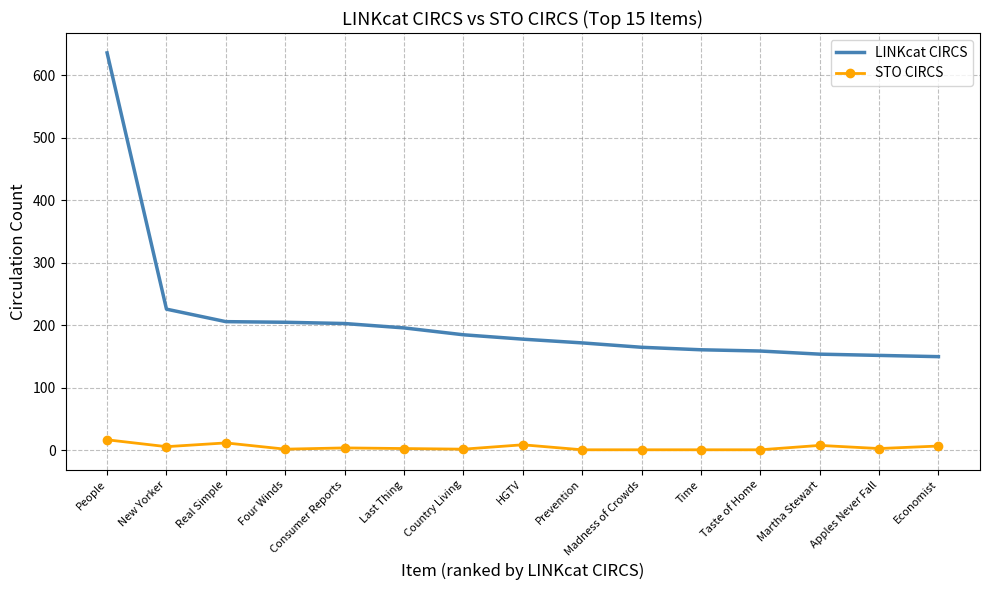

True or false: LINKcat CIRCS has a value of 318 at Consumer Reports.

False